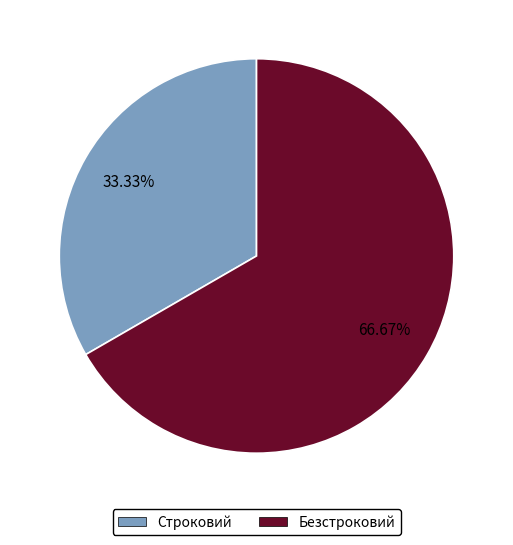

What percentage is NOT represented by Безстроковий?

33.3%